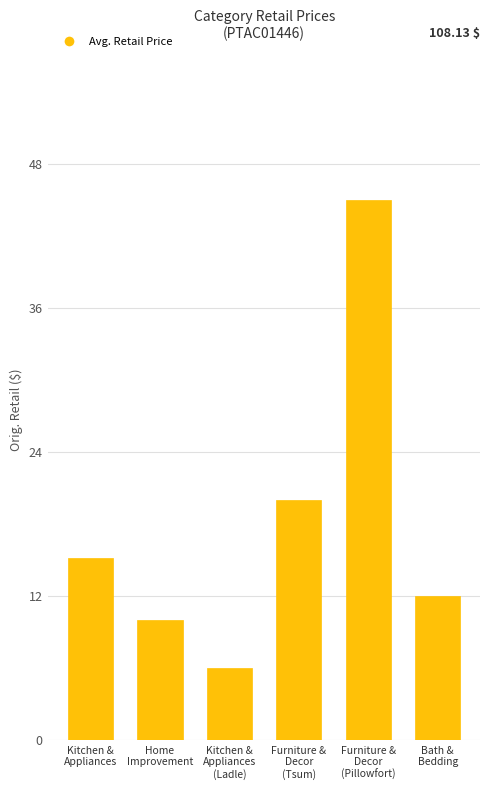

Rank the categories by value from lowest to highest.

Kitchen &
Appliances
(Ladle), Home
Improvement, Bath &
Bedding, Kitchen &
Appliances, Furniture &
Decor
(Tsum), Furniture &
Decor
(Pillowfort)